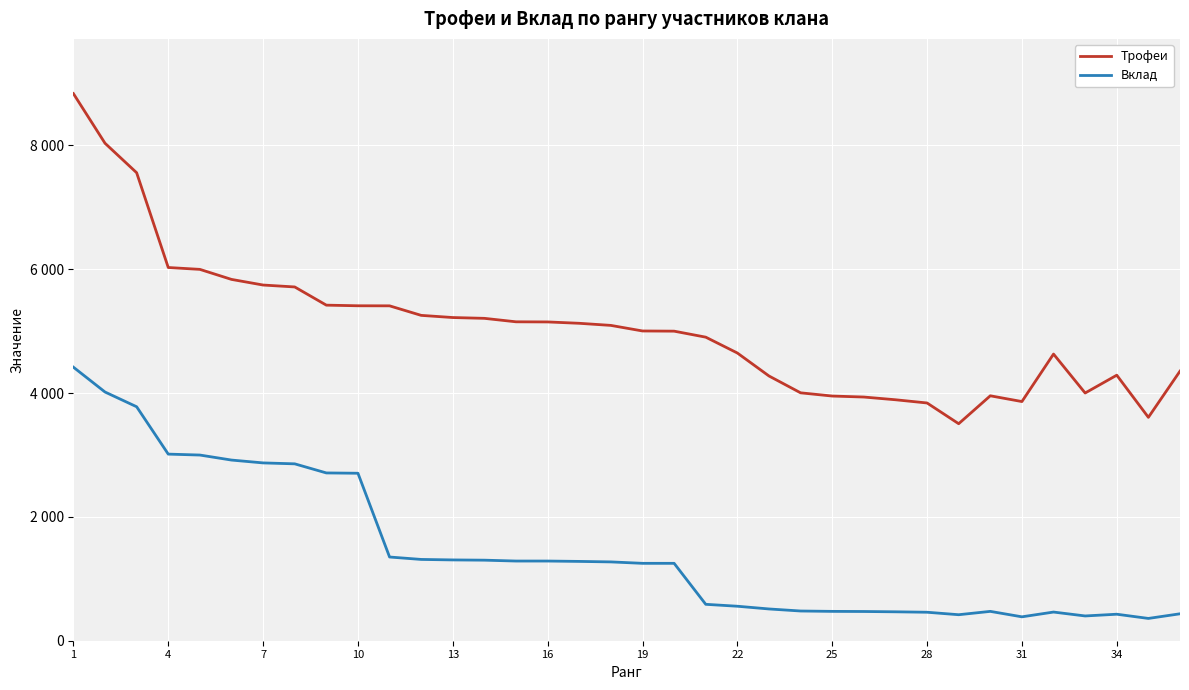

What is the average value of the Вклад series?

1460